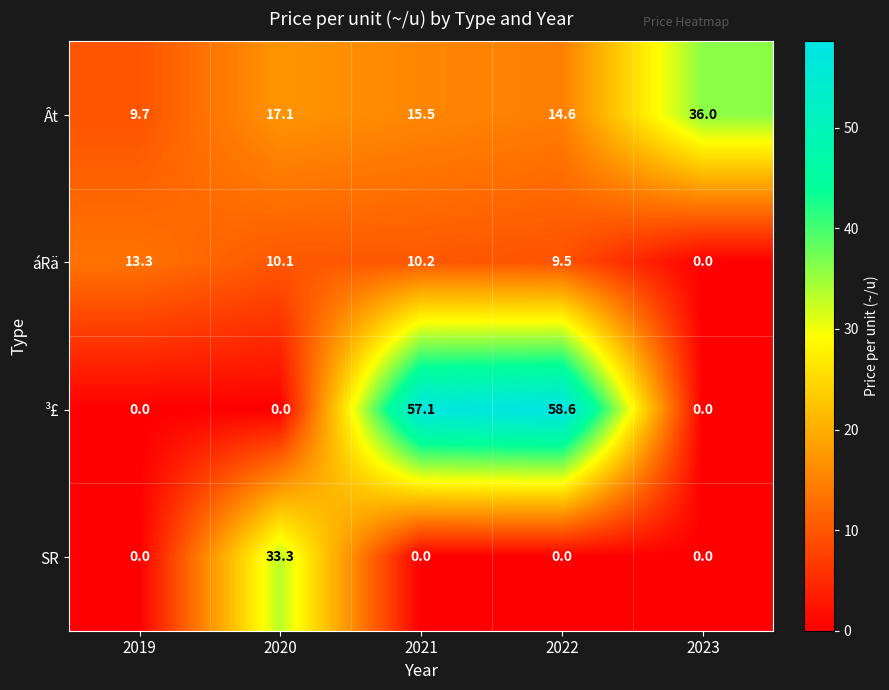

What is the sum of the SR values at 2020 and 2022?

33.3